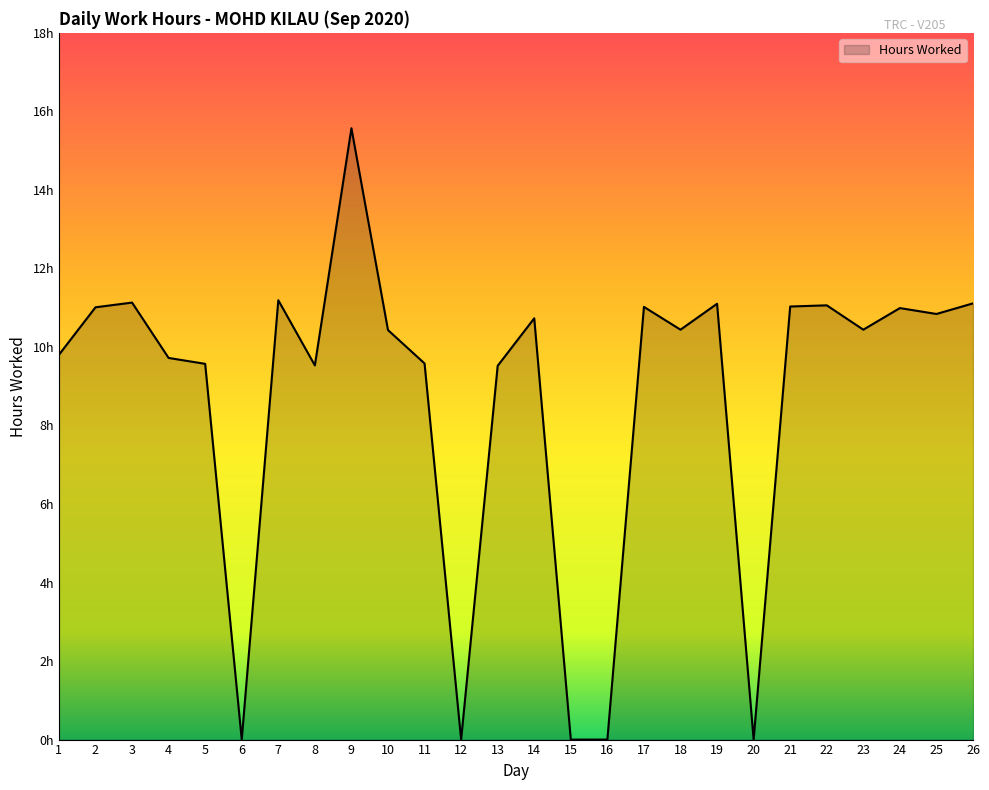

Does the chart have visible grid lines?

No